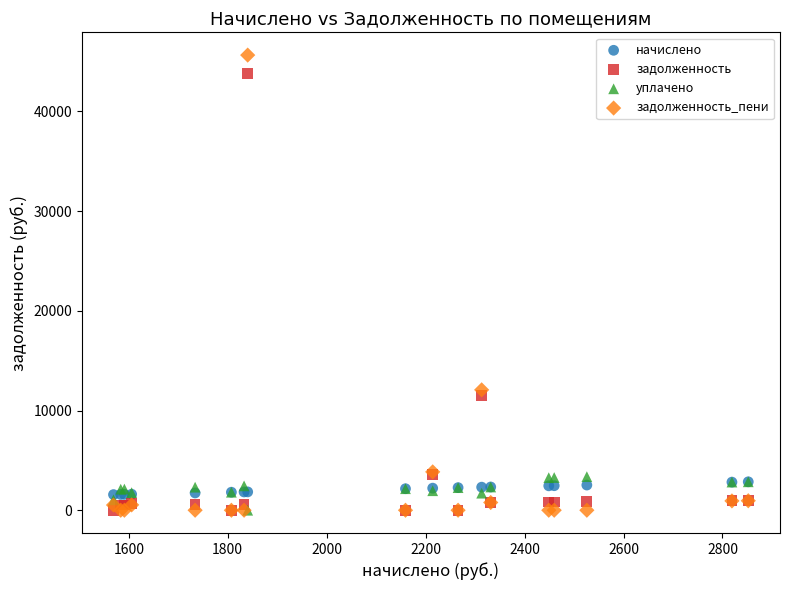

Which series has the widest spread of Y values?

задолженность_пени